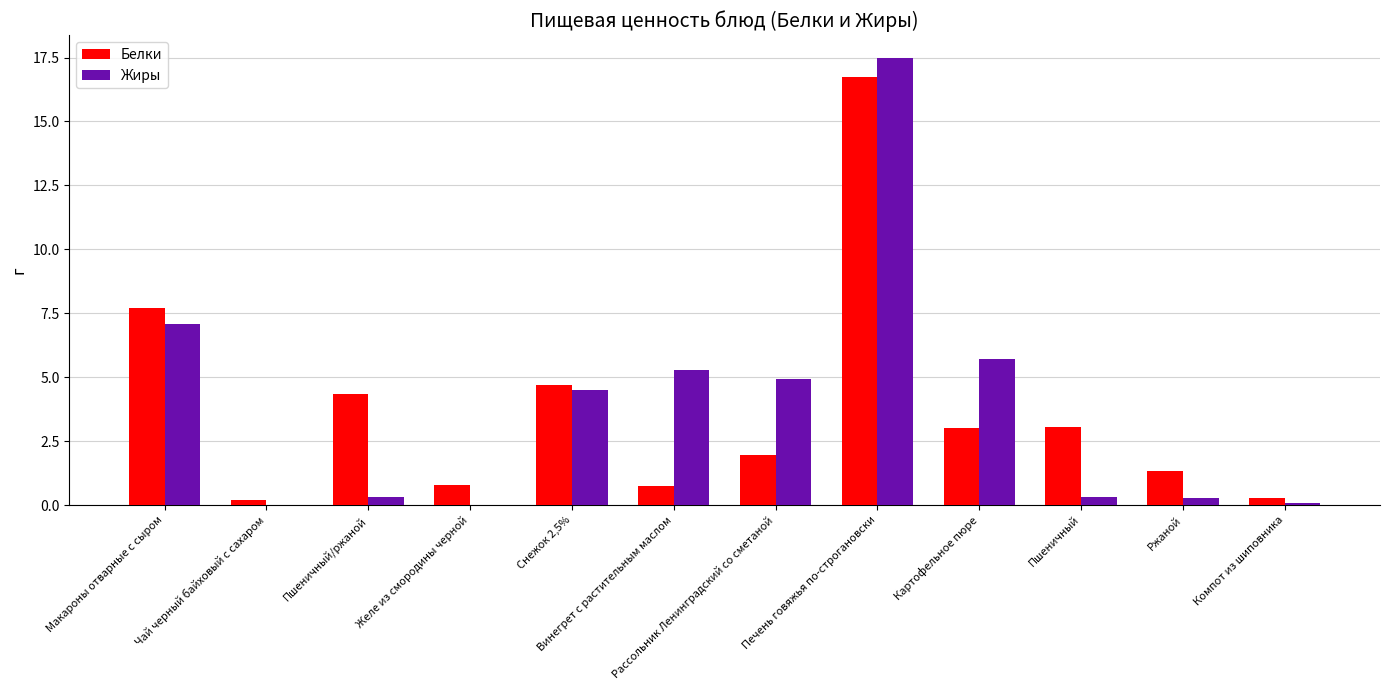

Which series changed the most between Чай черный байховый с сахаром and Винегрет с растительным маслом?

Жиры